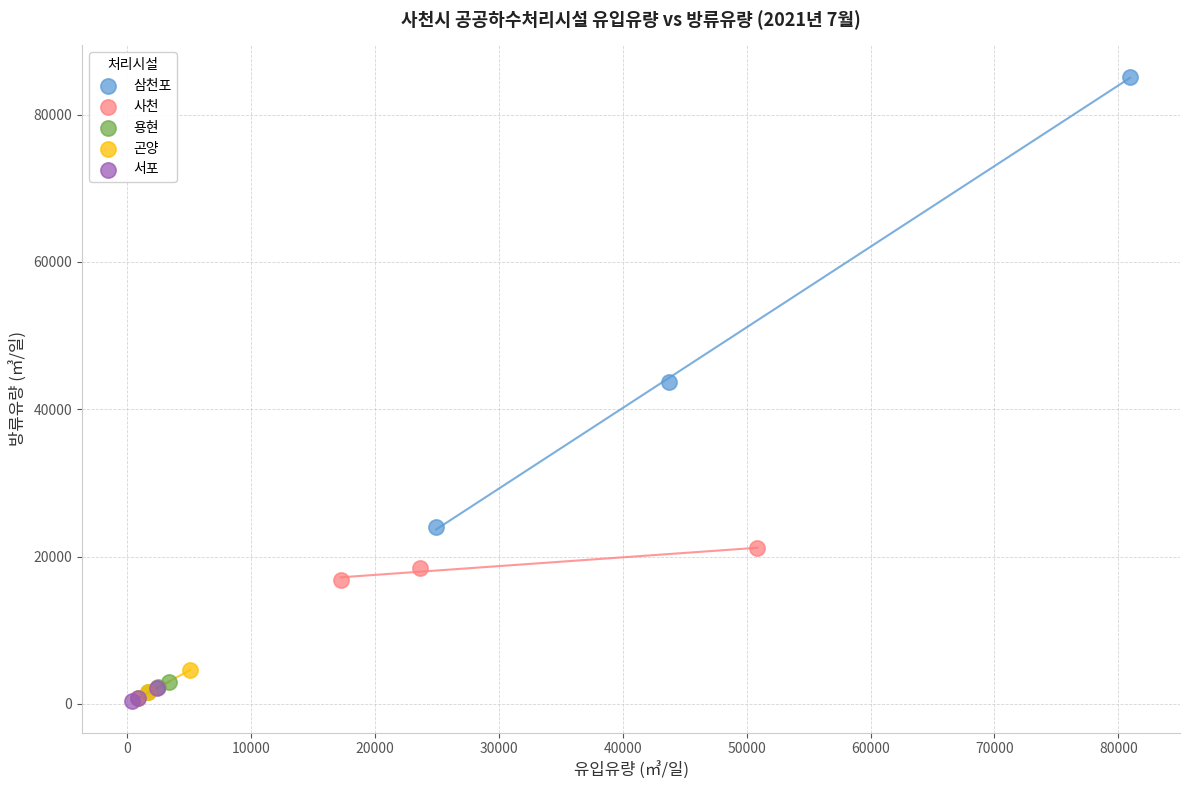

What are all the series names shown in the legend?

삼천포, 사천, 용현, 곤양, 서포